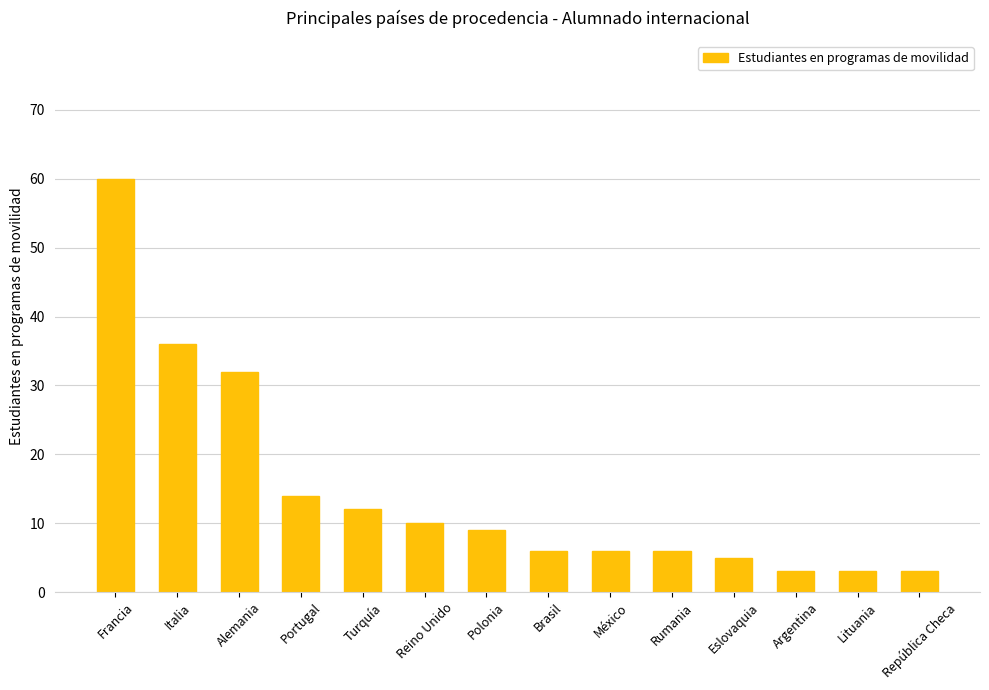

What is the maximum value shown in the chart?

60